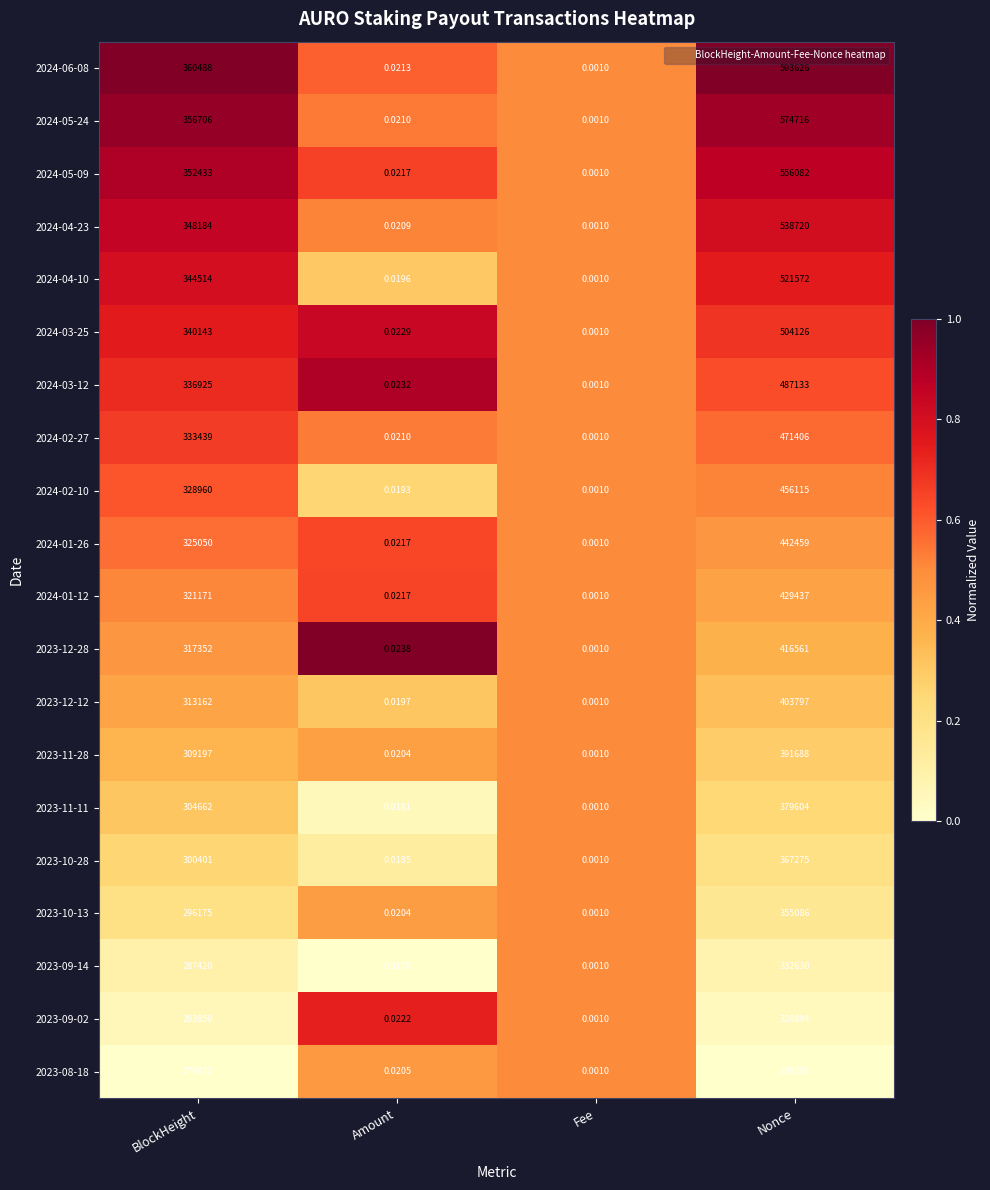

Rank the categories by 2024-04-23 value from lowest to highest.

Fee, Amount, BlockHeight, Nonce